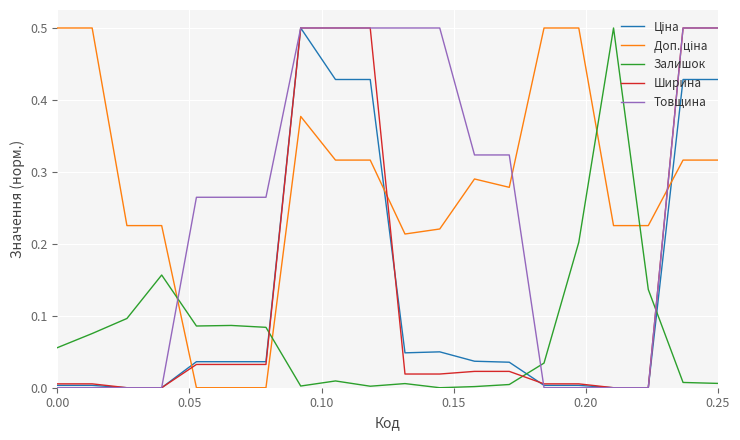

What is the maximum value for Ширина?

0.5